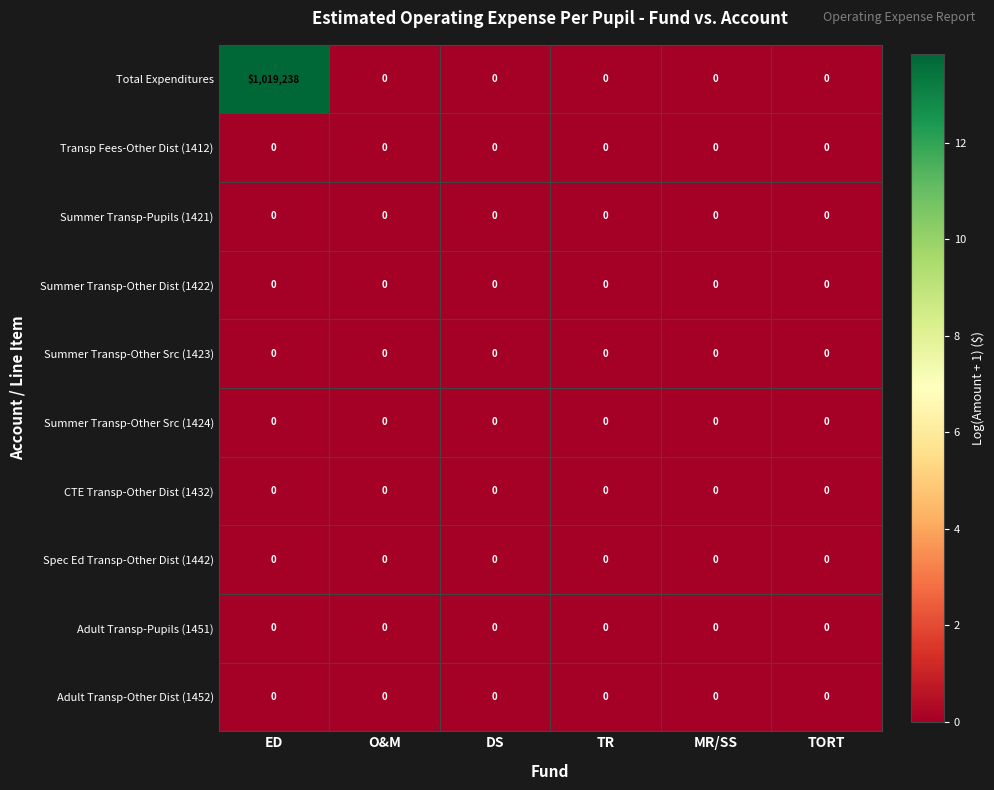

Between ED and TORT, which series saw the biggest shift?

Total Expenditures